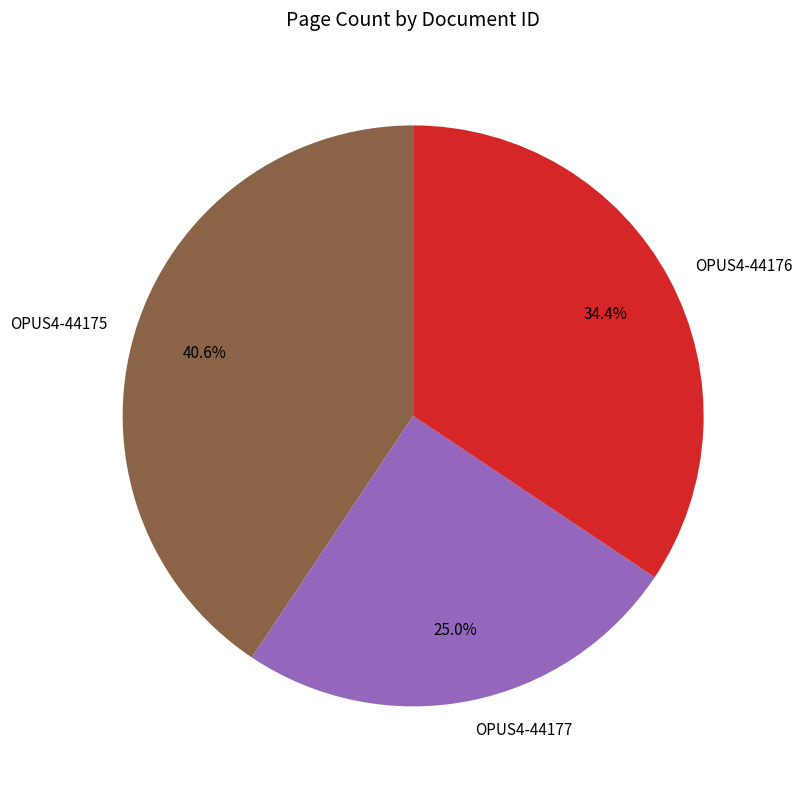

The OPUS4-44175 slice represents 41% of the pie. True or false?

True